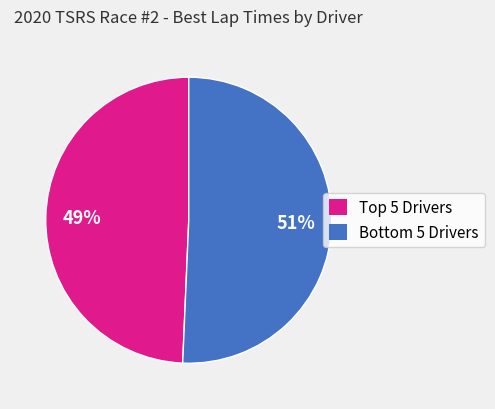

Rank the categories by value from lowest to highest.

Top 5 Drivers, Bottom 5 Drivers